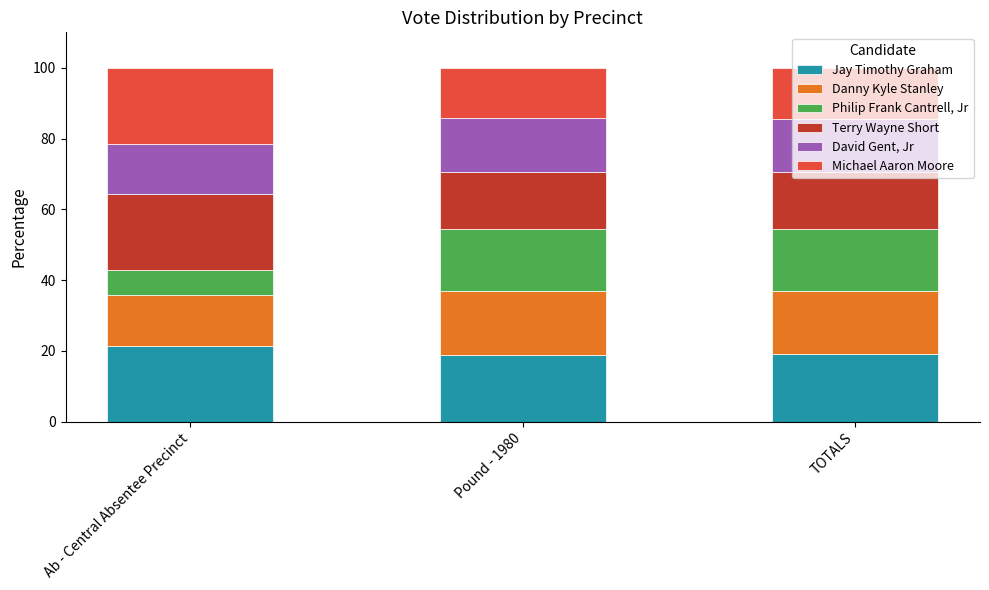

The value of Jay Timothy Graham at Ab - Central Absentee Precinct is 13.6. True or false?

False